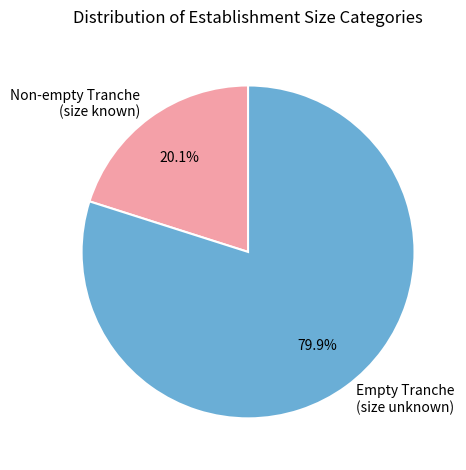

Count the number of slices in the pie.

2